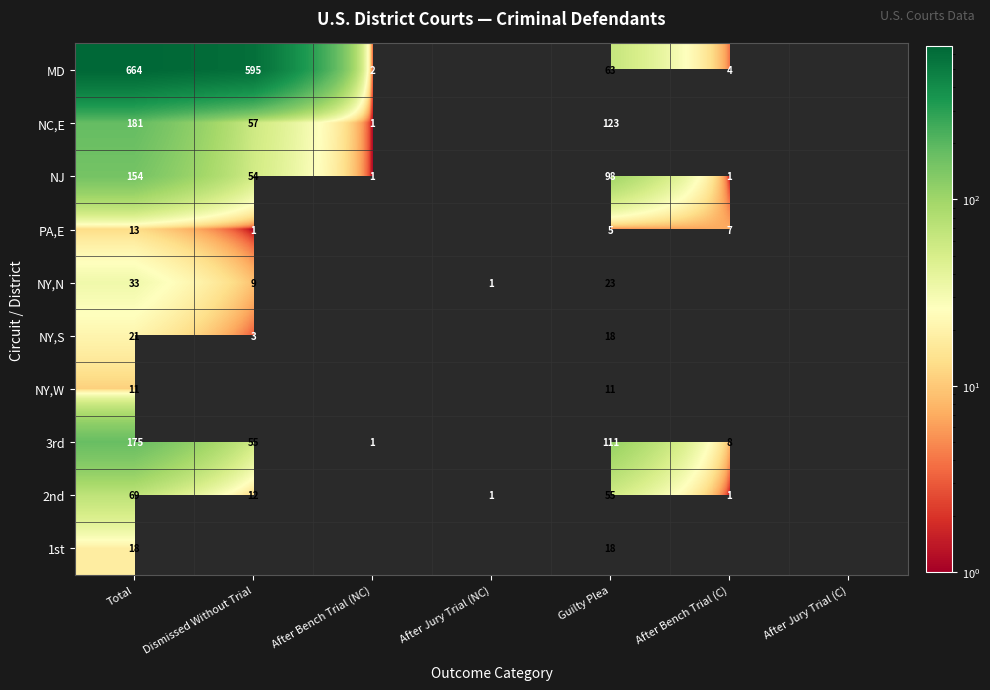

What is the total value across all series at Total?

1339